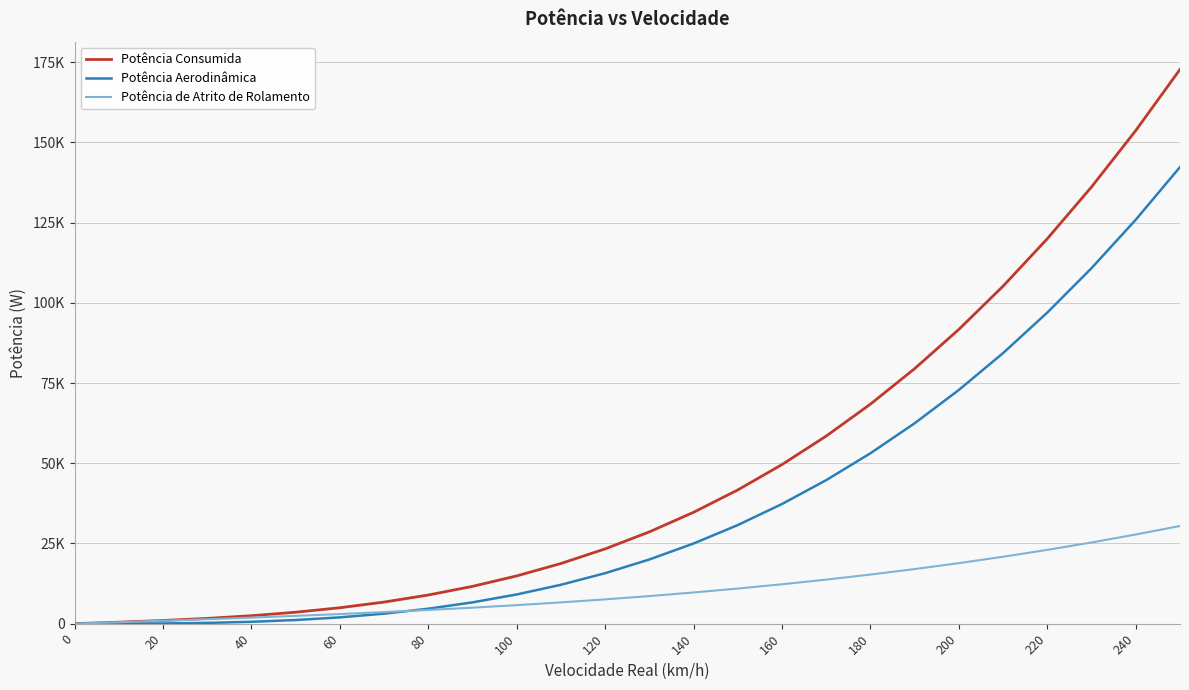

Which series has the largest range (max minus min)?

Potência Consumida